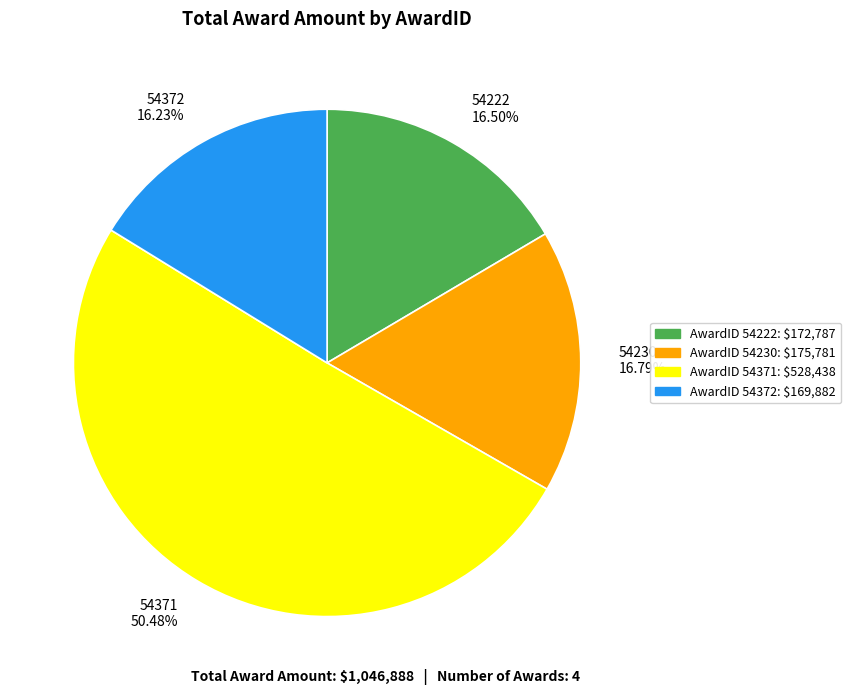

Between 54371 50.48% and 54222 16.50%, which is larger?

54371 50.48%